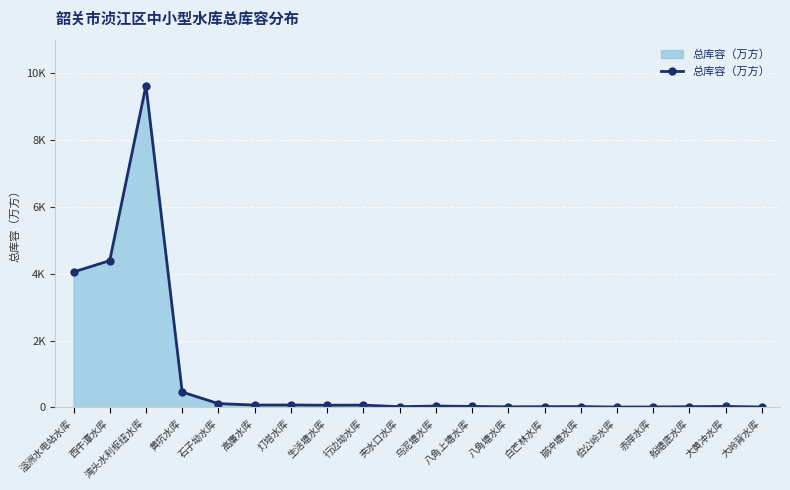

At which category does the chart reach its peak across all series?

湾头水利枢纽水库